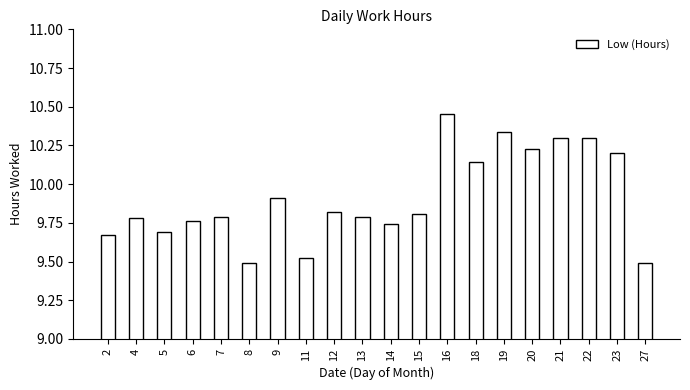

What is the sum of all values?

198.2